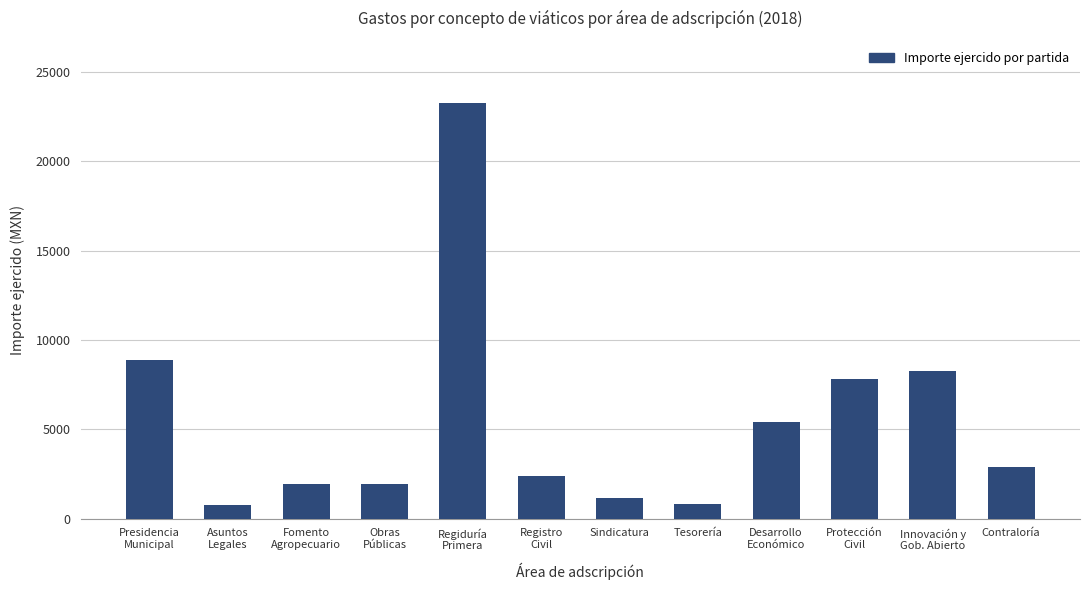

What is the value of the 4th bar from the left?

1944.0